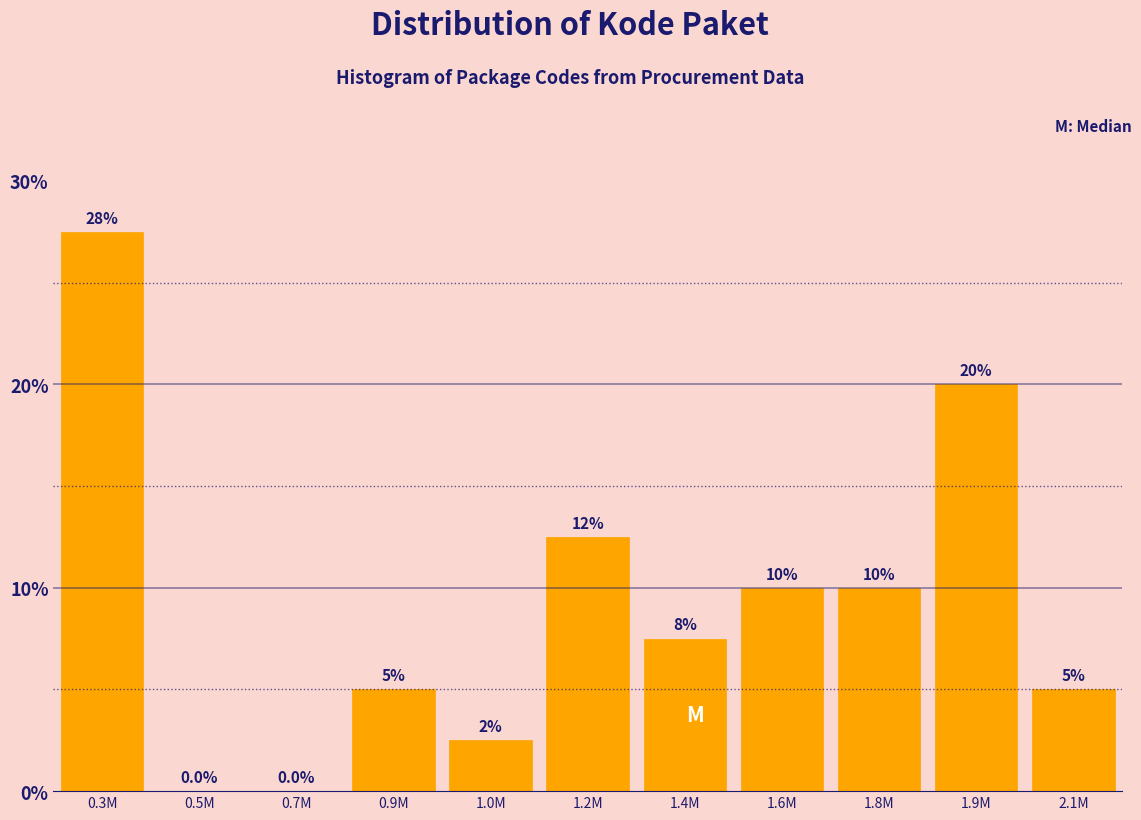

Reading right to left, extract all data points from this chart.

2.1M=5.0	1.9M=20.0	1.8M=10.0	1.6M=10.0	1.4M=7.5	1.2M=12.5	1.0M=2.5	0.9M=5.0	0.7M=0.0	0.5M=0.0	0.3M=27.5